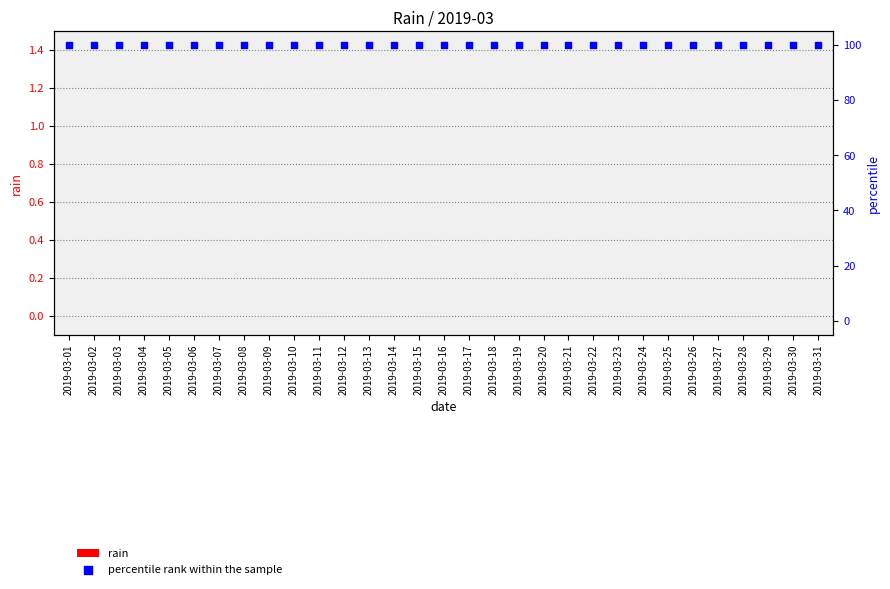

Which series contains the lowest Y value?

rain